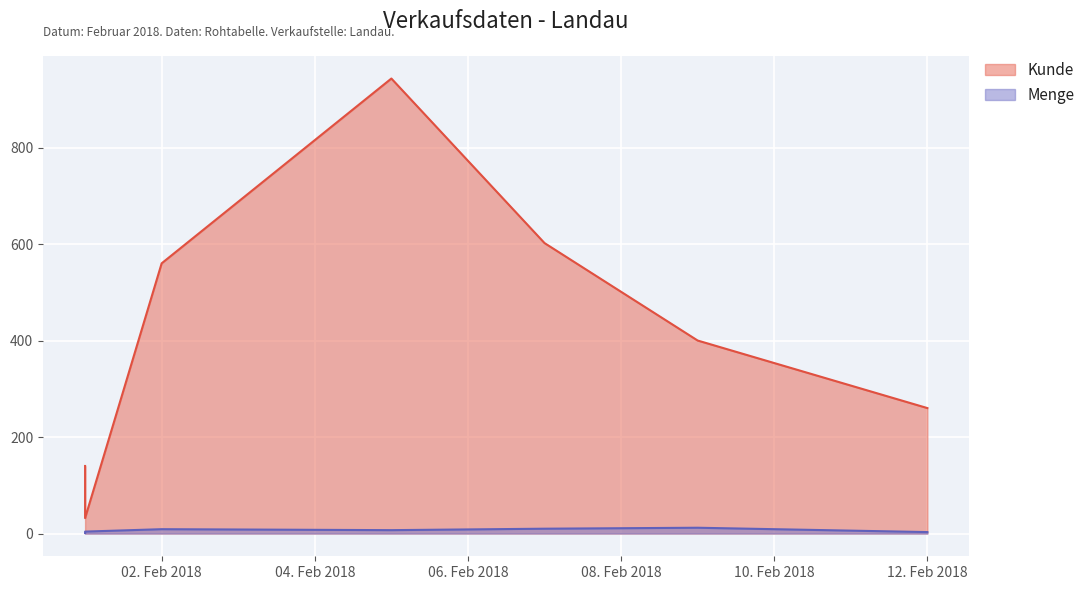

What is the value of the Menge point at the 3rd from the left?

9